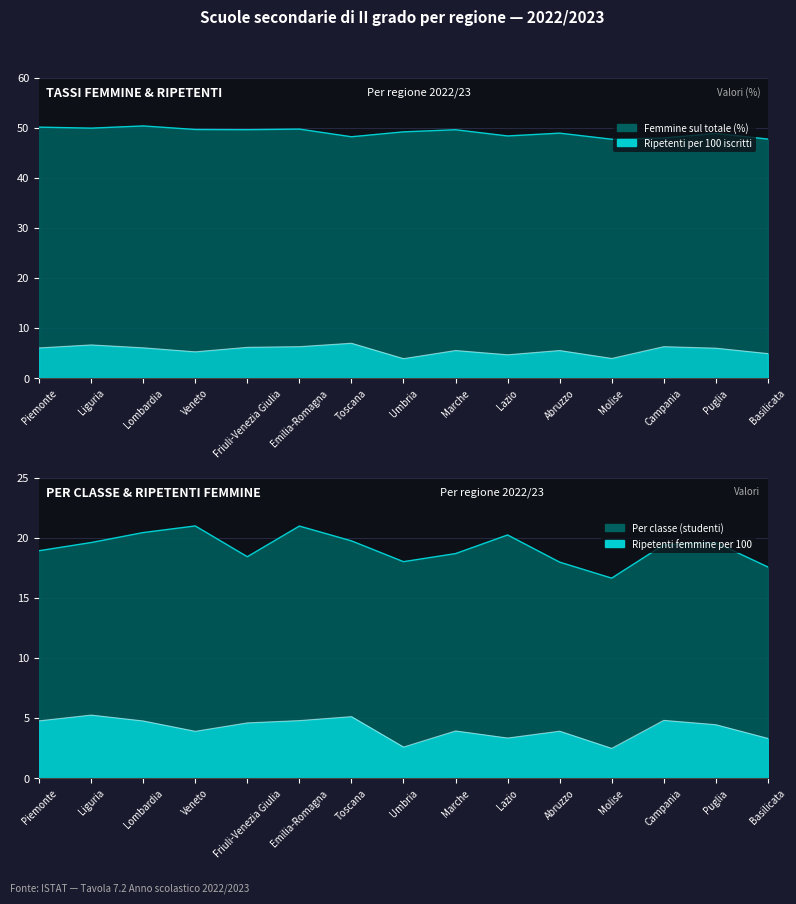

How many values in the Ripetenti per 100 iscritti series exceed 5?

11